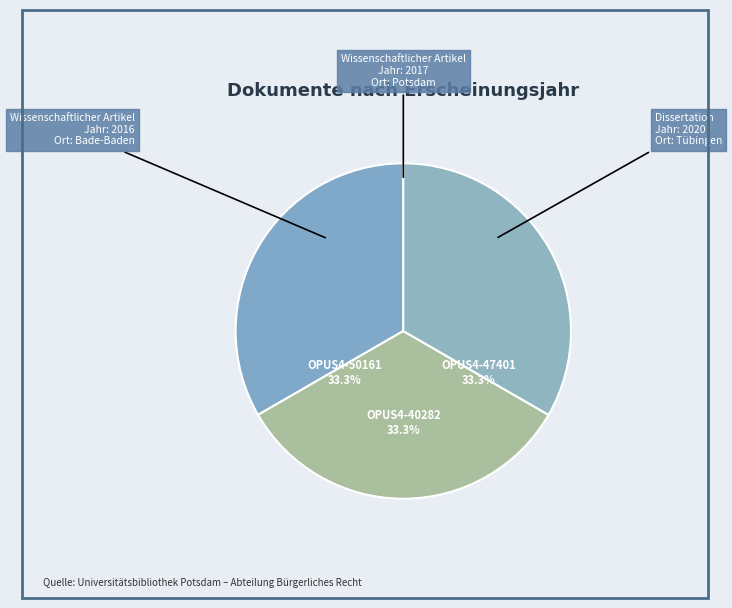

What percentage do OPUS4-47401 and OPUS4-40282 together represent?

66.7%